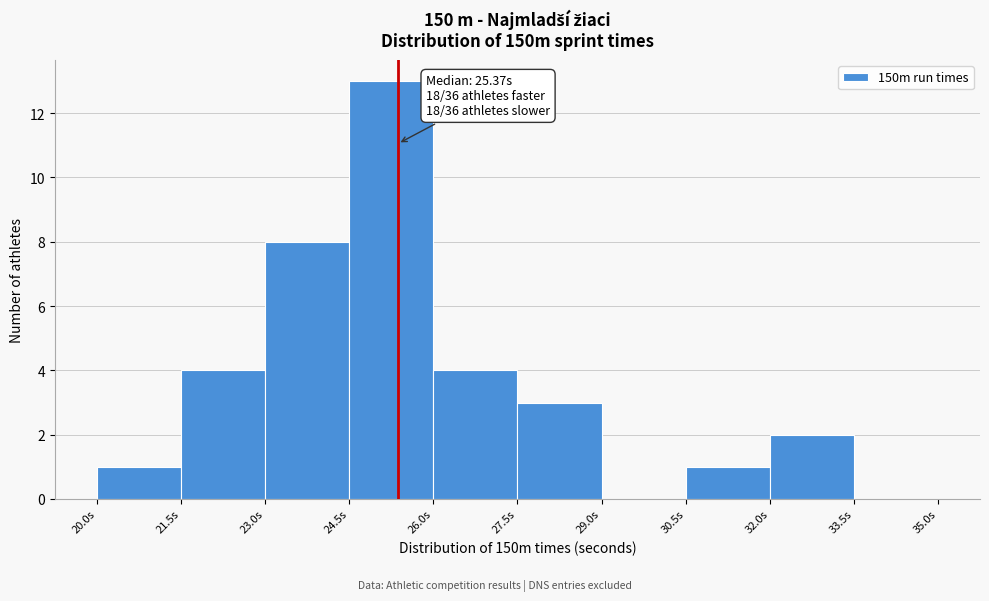

Which range on the x-axis has the tallest bar?

24.5 to 26.0